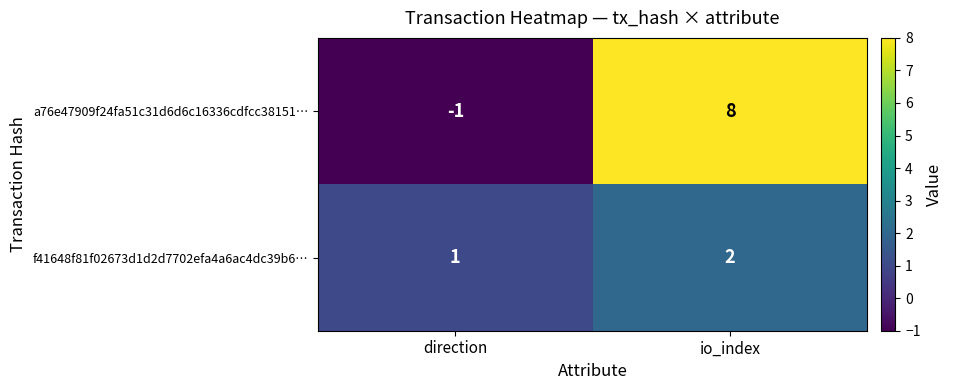

Between direction and io_index, which series saw the biggest shift?

a76e47909f24fa51c31d6d6c16336cdfcc38151…